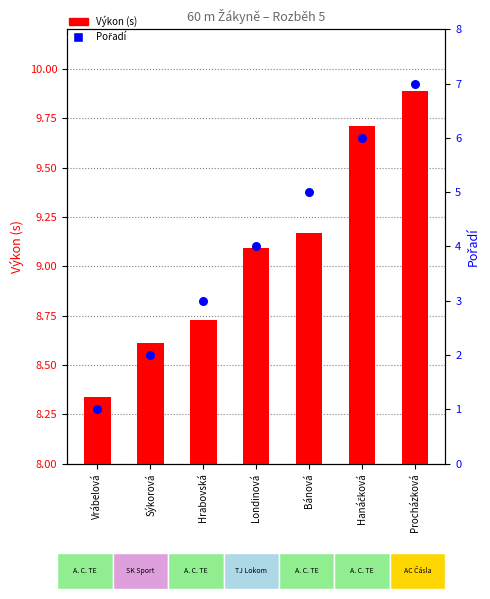

Which series contains the lowest Y value?

Pořadí